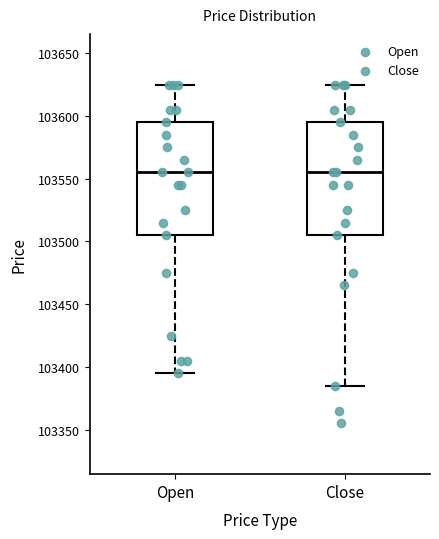

Reading left to right, read every box against the y-axis: the position of its median line, the range the box covers, and the ends of its whiskers. The values are not printed on the chart, so give them approximately, as read against the axis.

Open: median 103555, box 103505 to 103595, whiskers 103395 to 103625
Close: median 103555, box 103505 to 103595, whiskers 103385 to 103625